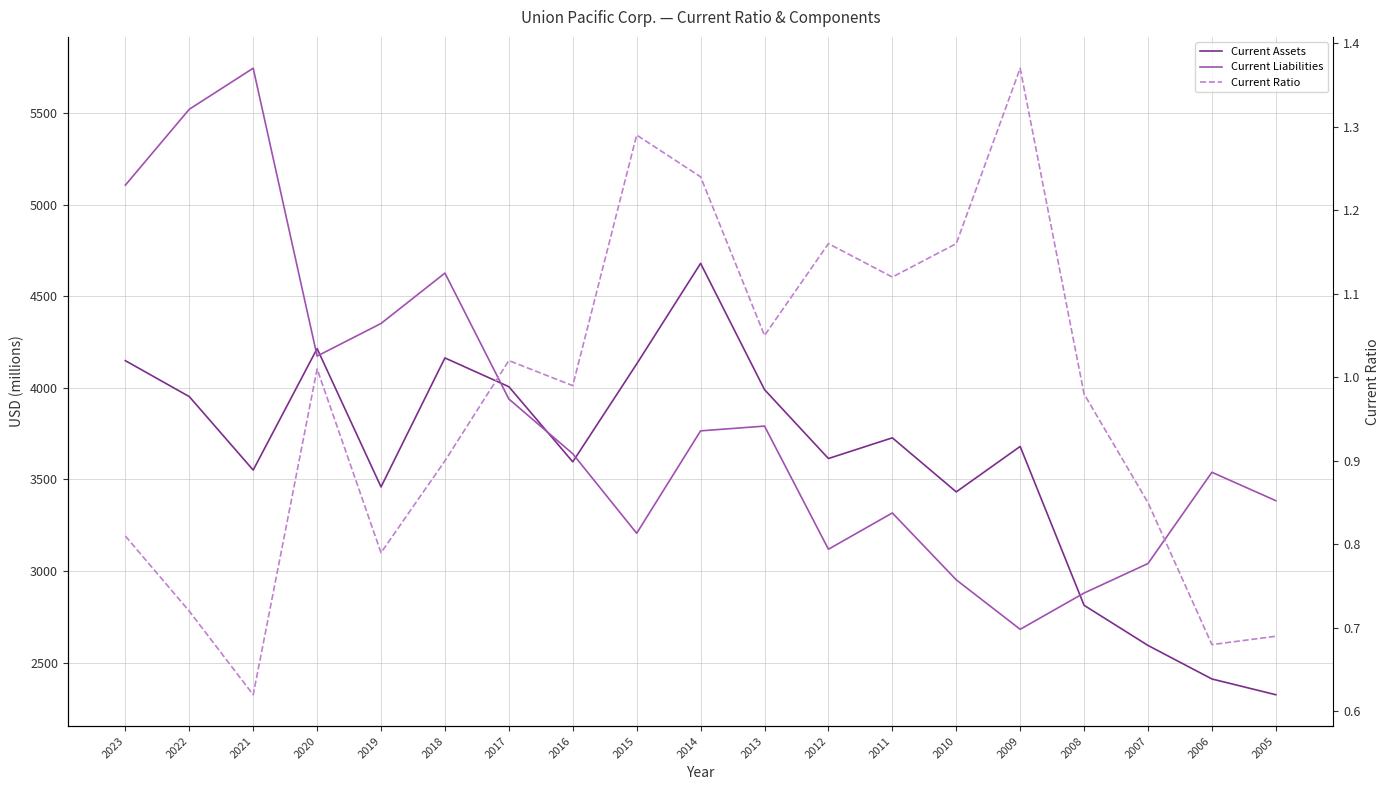

How many interior local valleys does the Current Ratio series have?

6